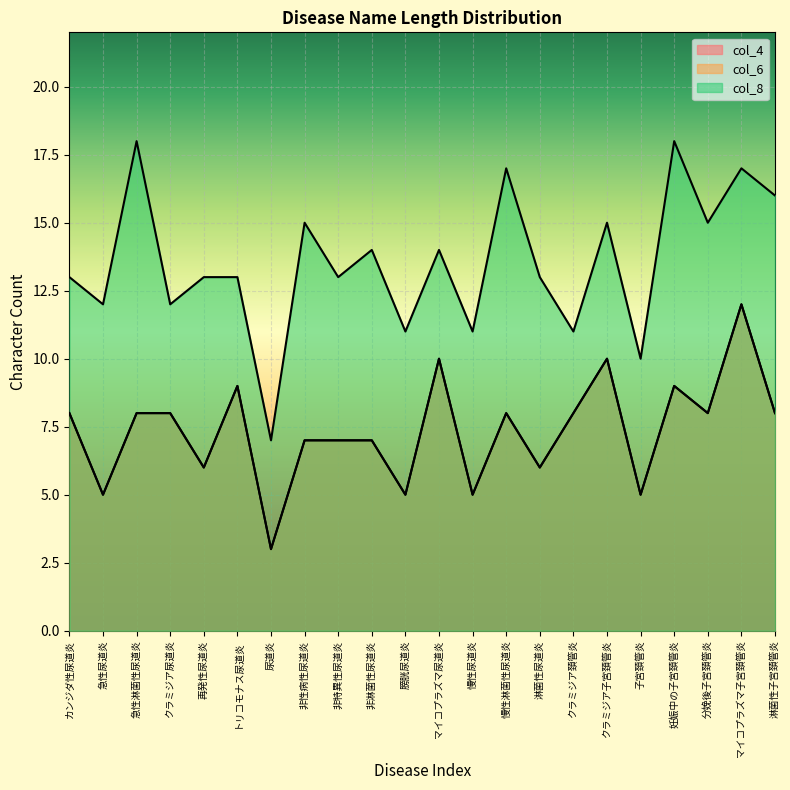

True or false: col_4 has a value of 8 at クラミジア尿道炎.

True